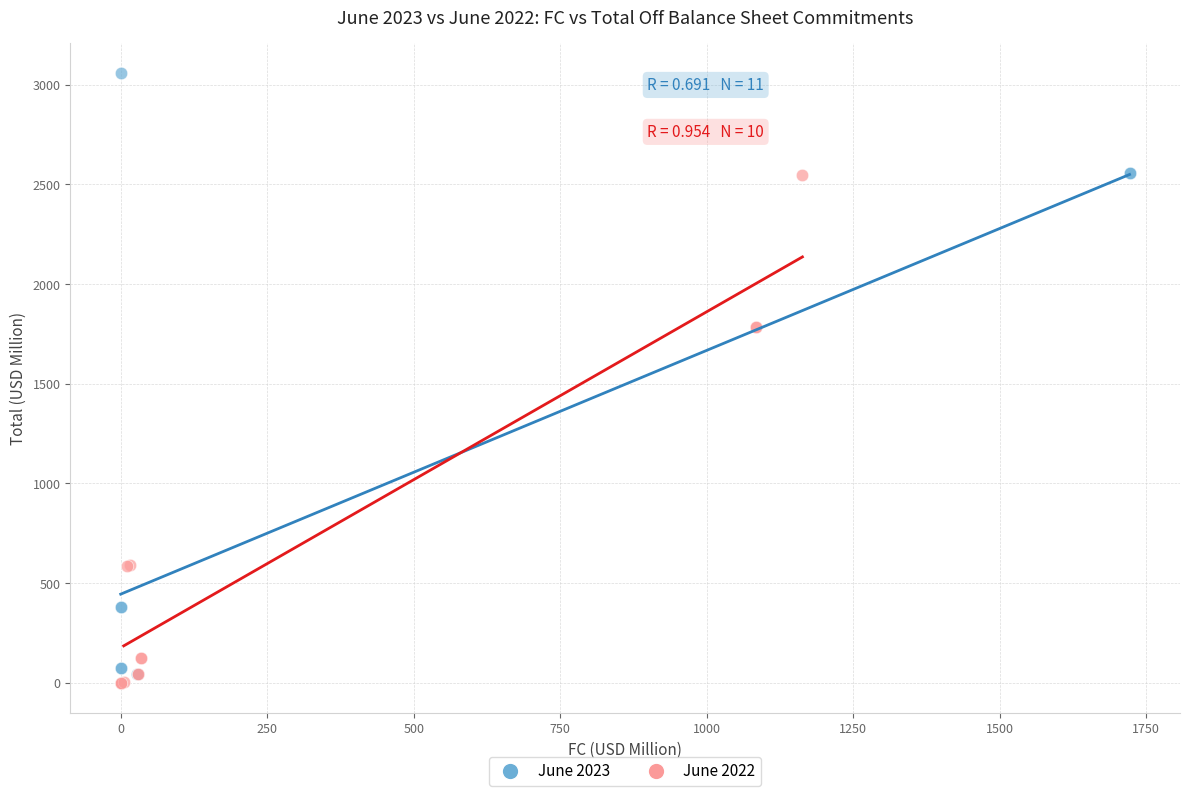

Which series has the widest spread of Y values?

June 2023